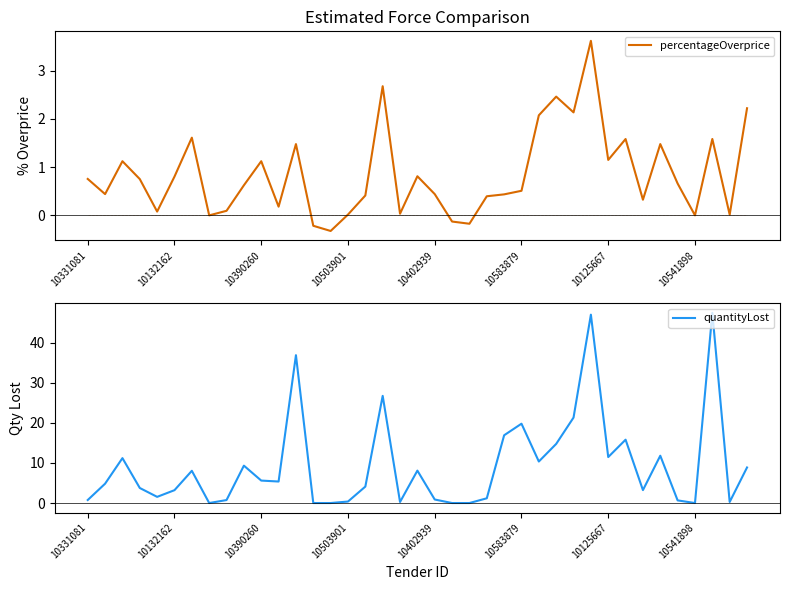

Reading left to right, extract all data points from this chart.

percentageOverprice: 0.8	0.4	1.1	0.8	0.1	0.8	1.6	-0.0	0.1	0.6	1.1	0.2	1.5	-0.2	-0.3	0.0	0.4	2.7	0.0	0.8	0.4	-0.1	-0.2	0.4	0.4	0.5	2.1	2.5	2.1	3.6	1.1	1.6	0.3	1.5	0.7	-0.0	1.6	0.0	2.2
quantityLost: 0.8	4.8	11.2	3.8	1.5	3.2	8.0	0.0	0.7	9.3	5.6	5.4	36.9	0.0	0.0	0.4	4.1	26.8	0.3	8.1	0.9	0.0	0.0	1.2	16.9	19.8	10.4	14.8	21.3	47.0	11.5	15.8	3.2	11.8	0.7	0.0	47.5	0.3	8.9